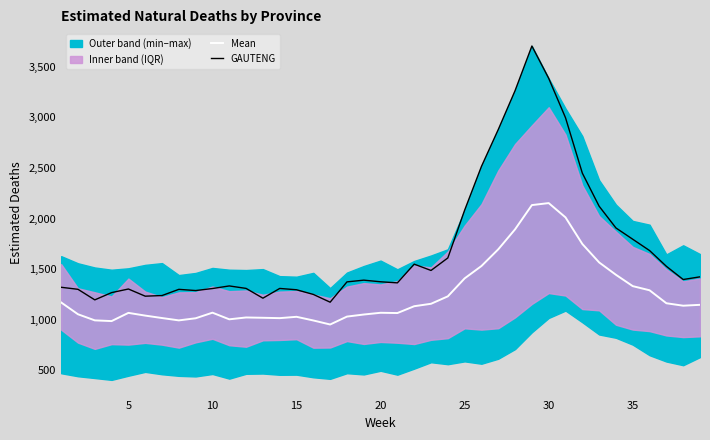

True or false: GAUTENG and Mean cross at least once.

False